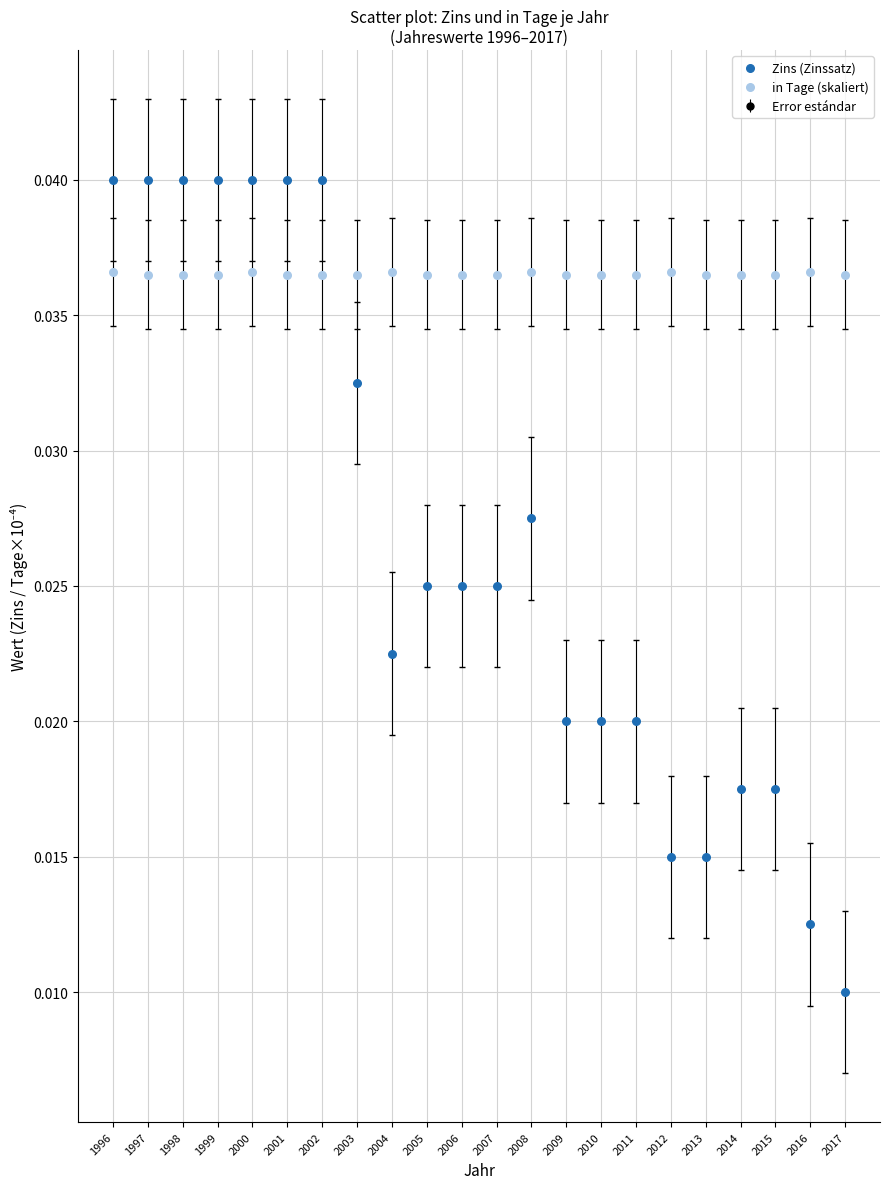

Which series has the largest Y range (max minus min)?

Zins (Zinssatz)